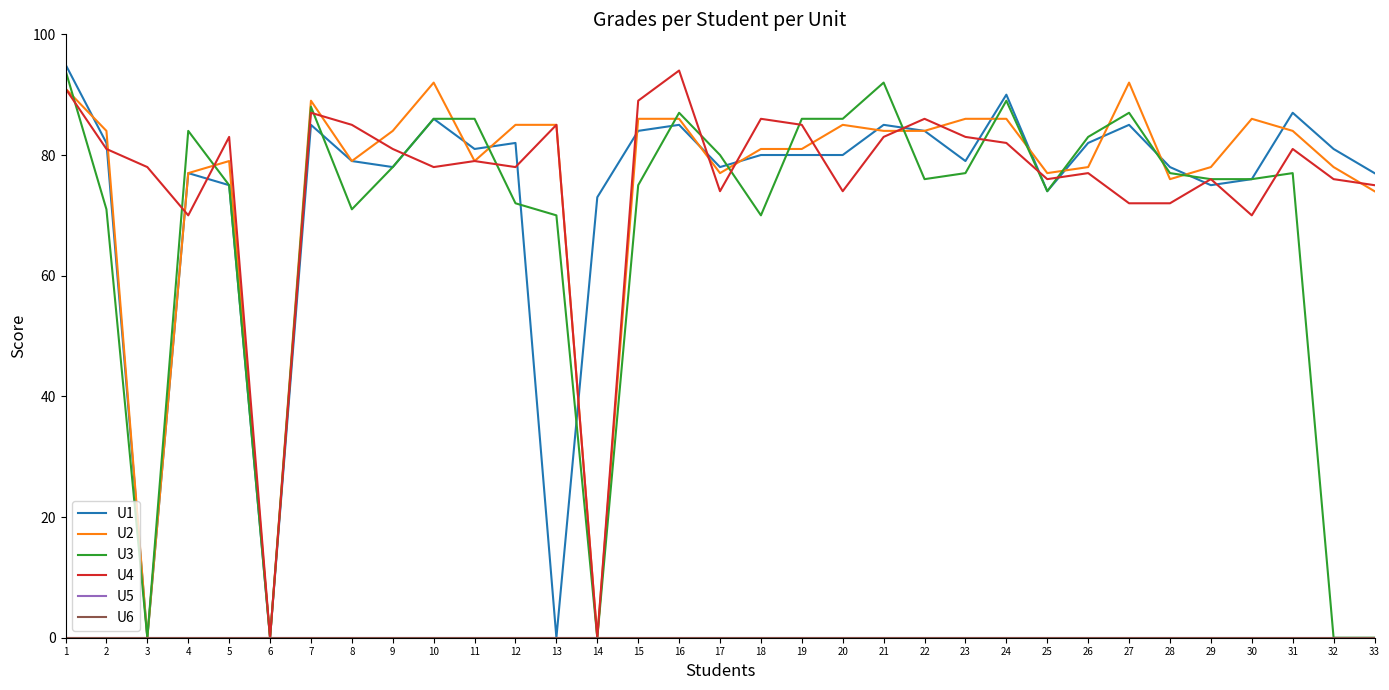

Which label corresponds to the smallest value in the chart?

3